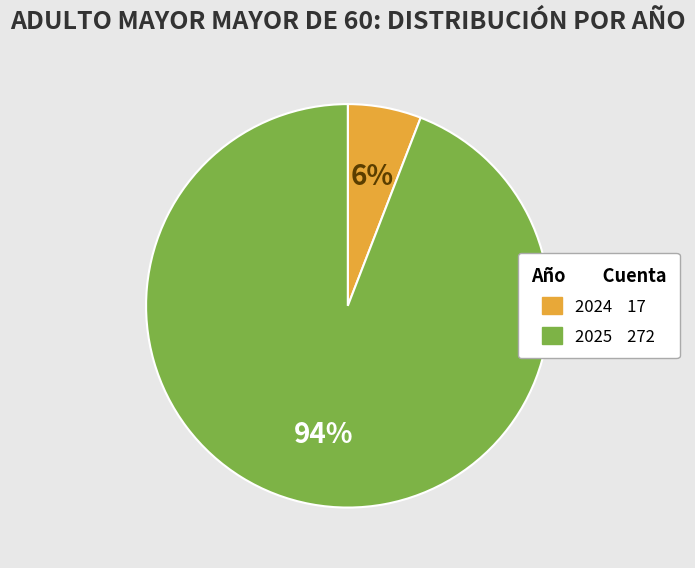

To the nearest percent, what is the average slice percentage?

50%